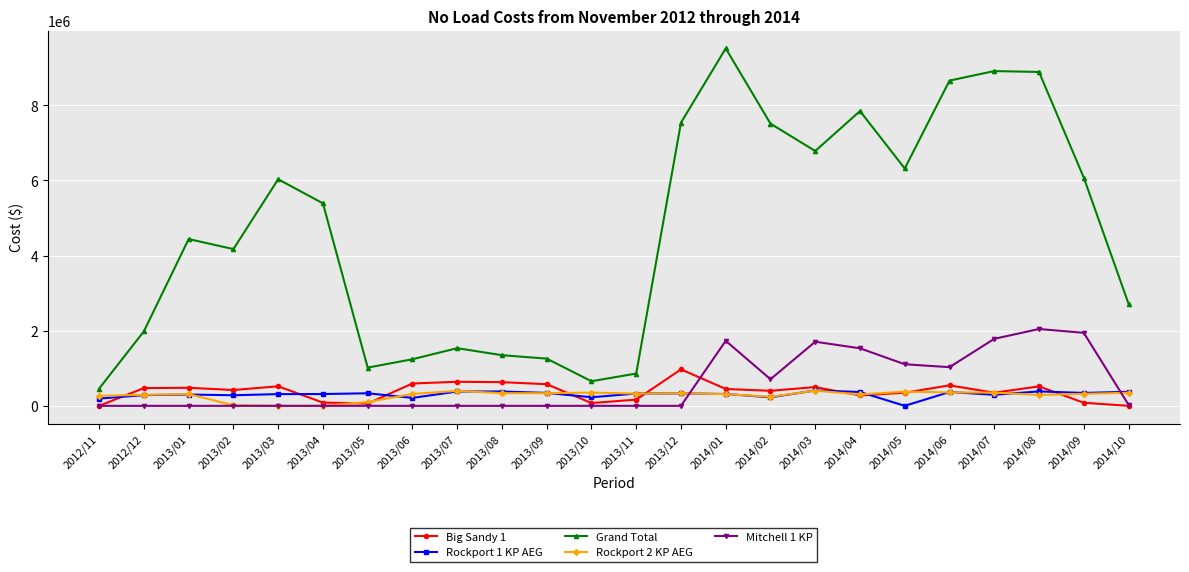

What is the label of the 18th point from the left?

2014/04